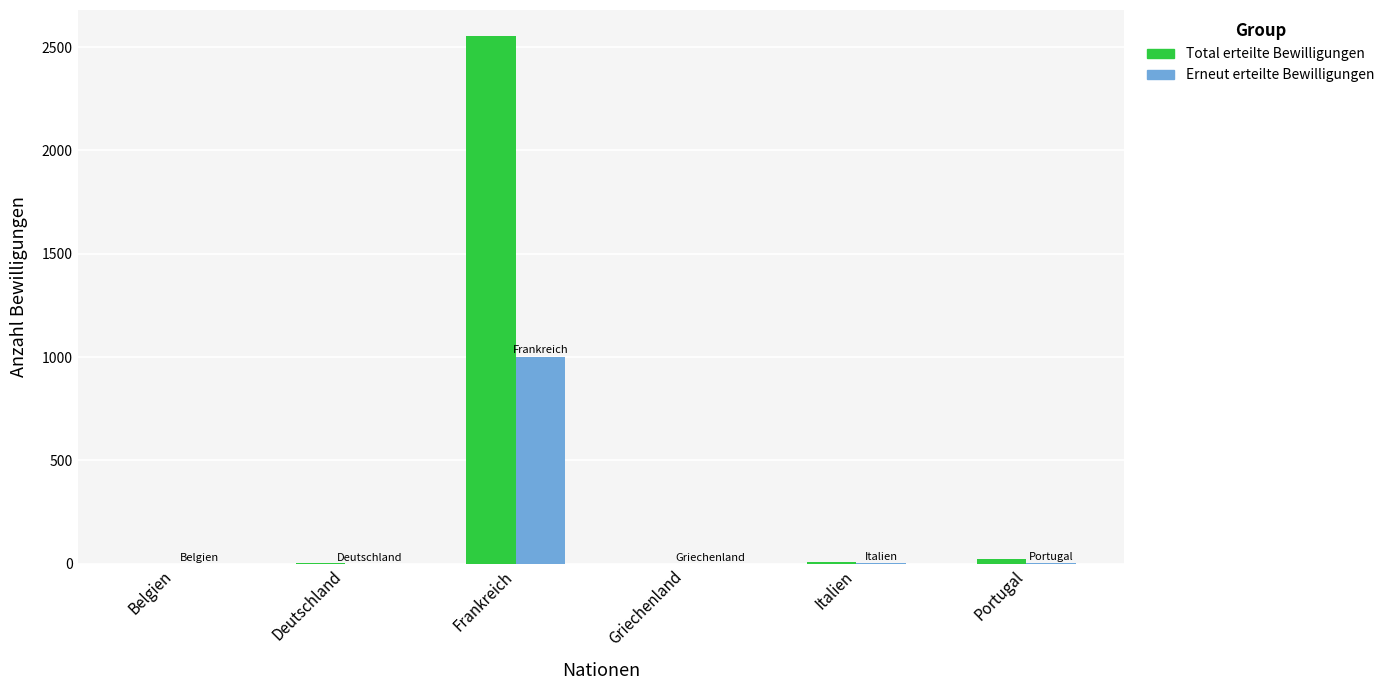

What is the sum of all Erneut erteilte Bewilligungen values?

1012